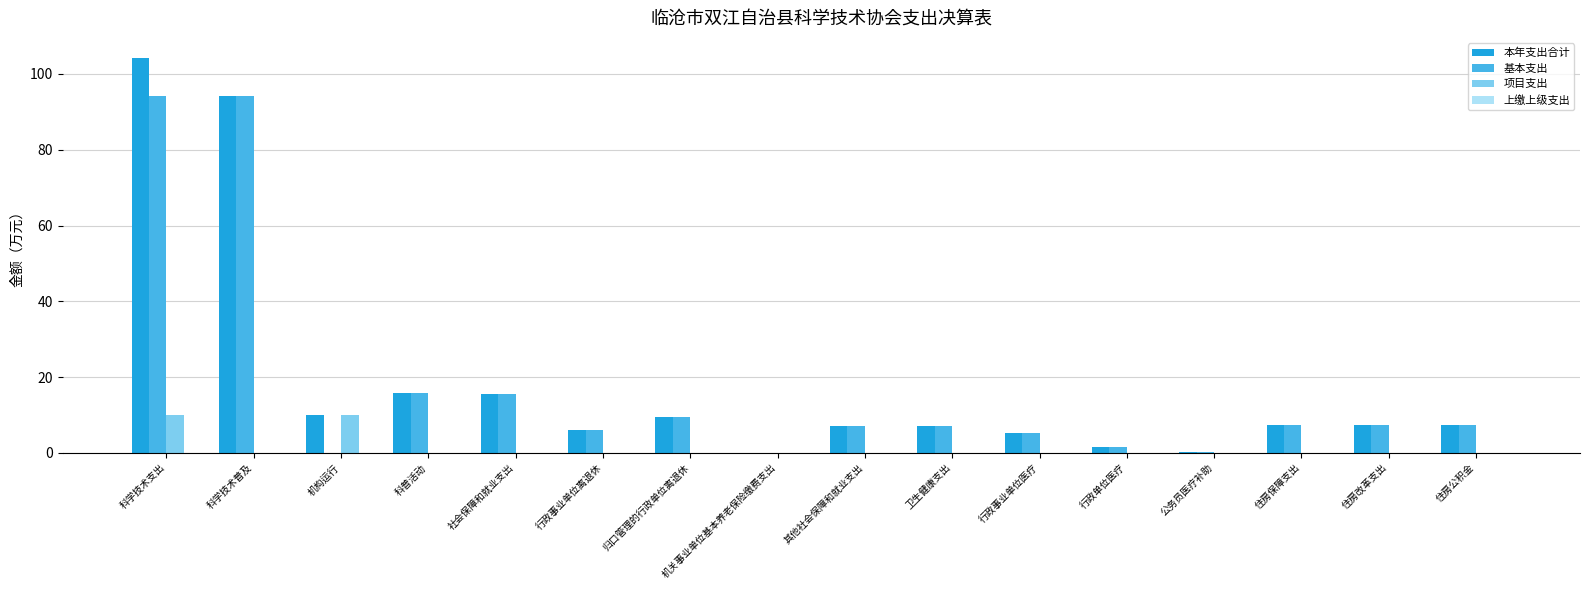

What is the total value across all series at 社会保障和就业支出?

31.3